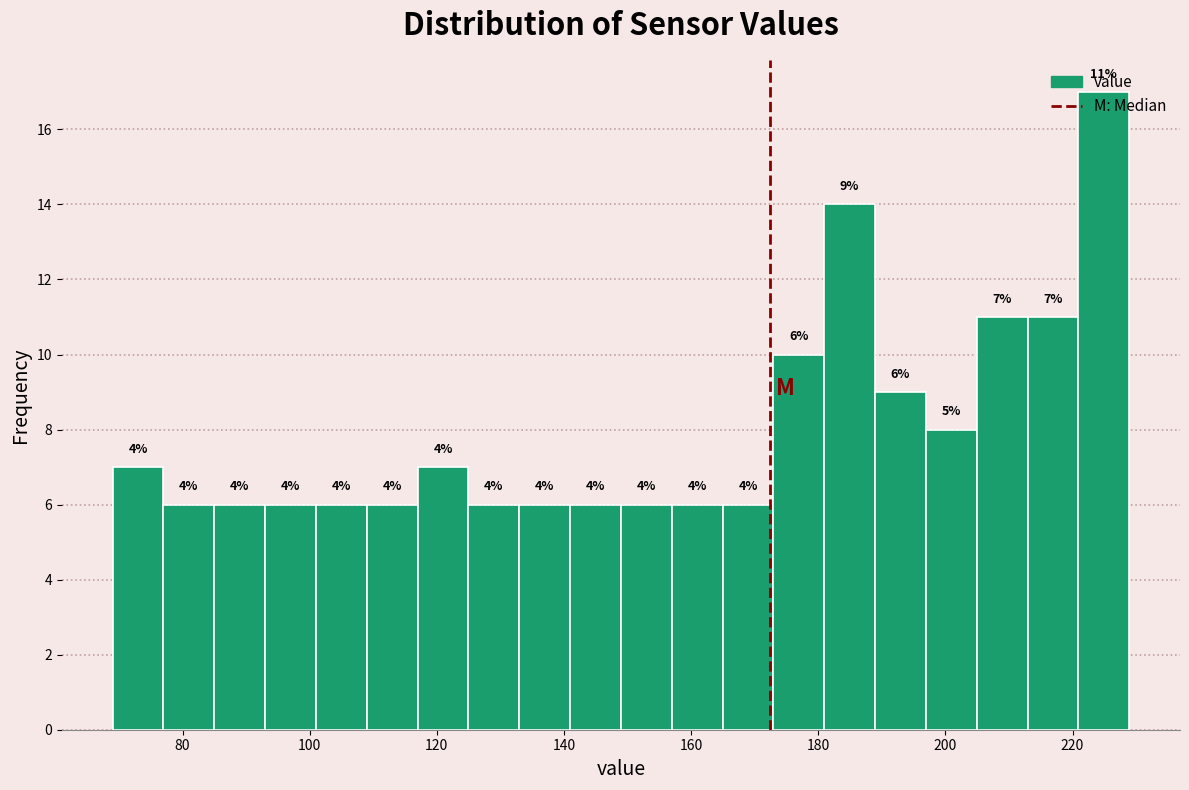

Read against the x-axis, roughly where is the centre of the tallest bar?

224